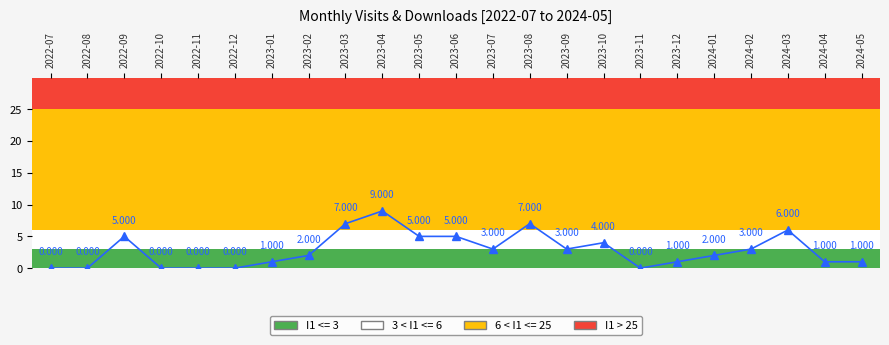

Count the number of data series in this chart.

1